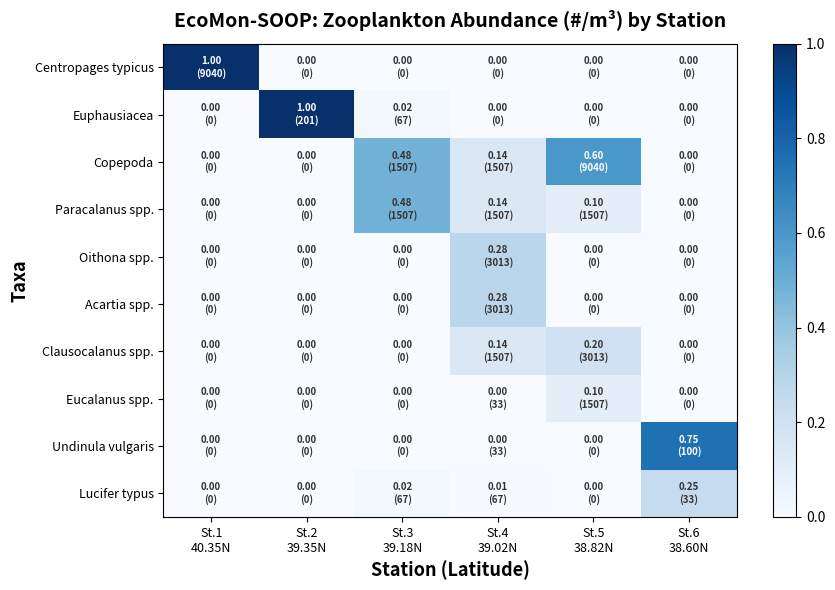

What is the greatest value displayed?

1.0